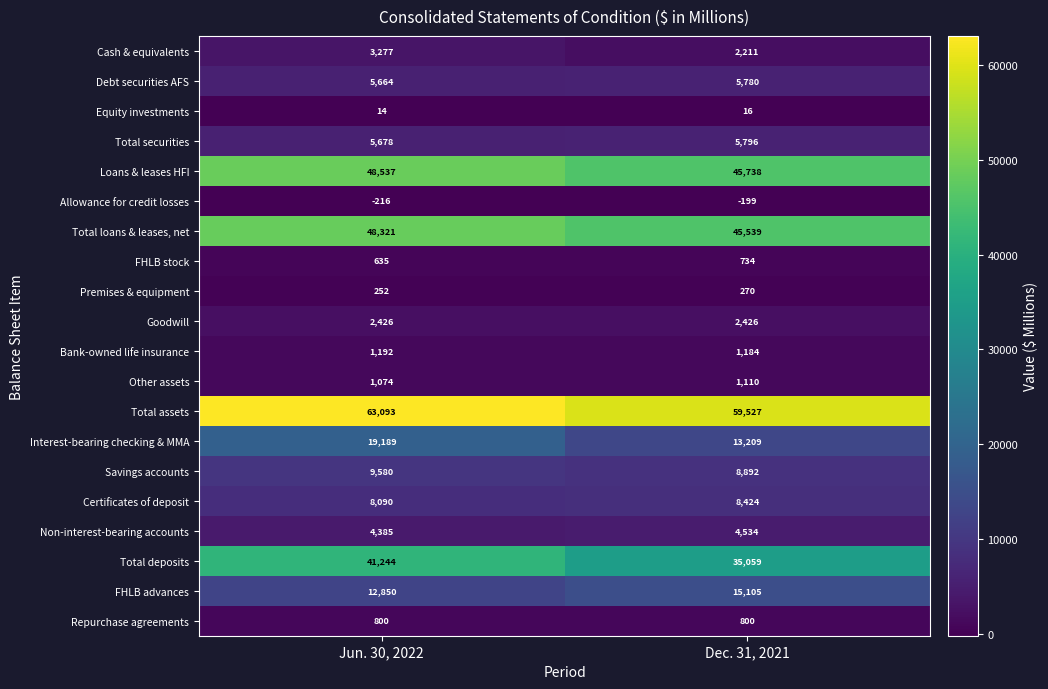

What is the average value of the Savings accounts series?

9236